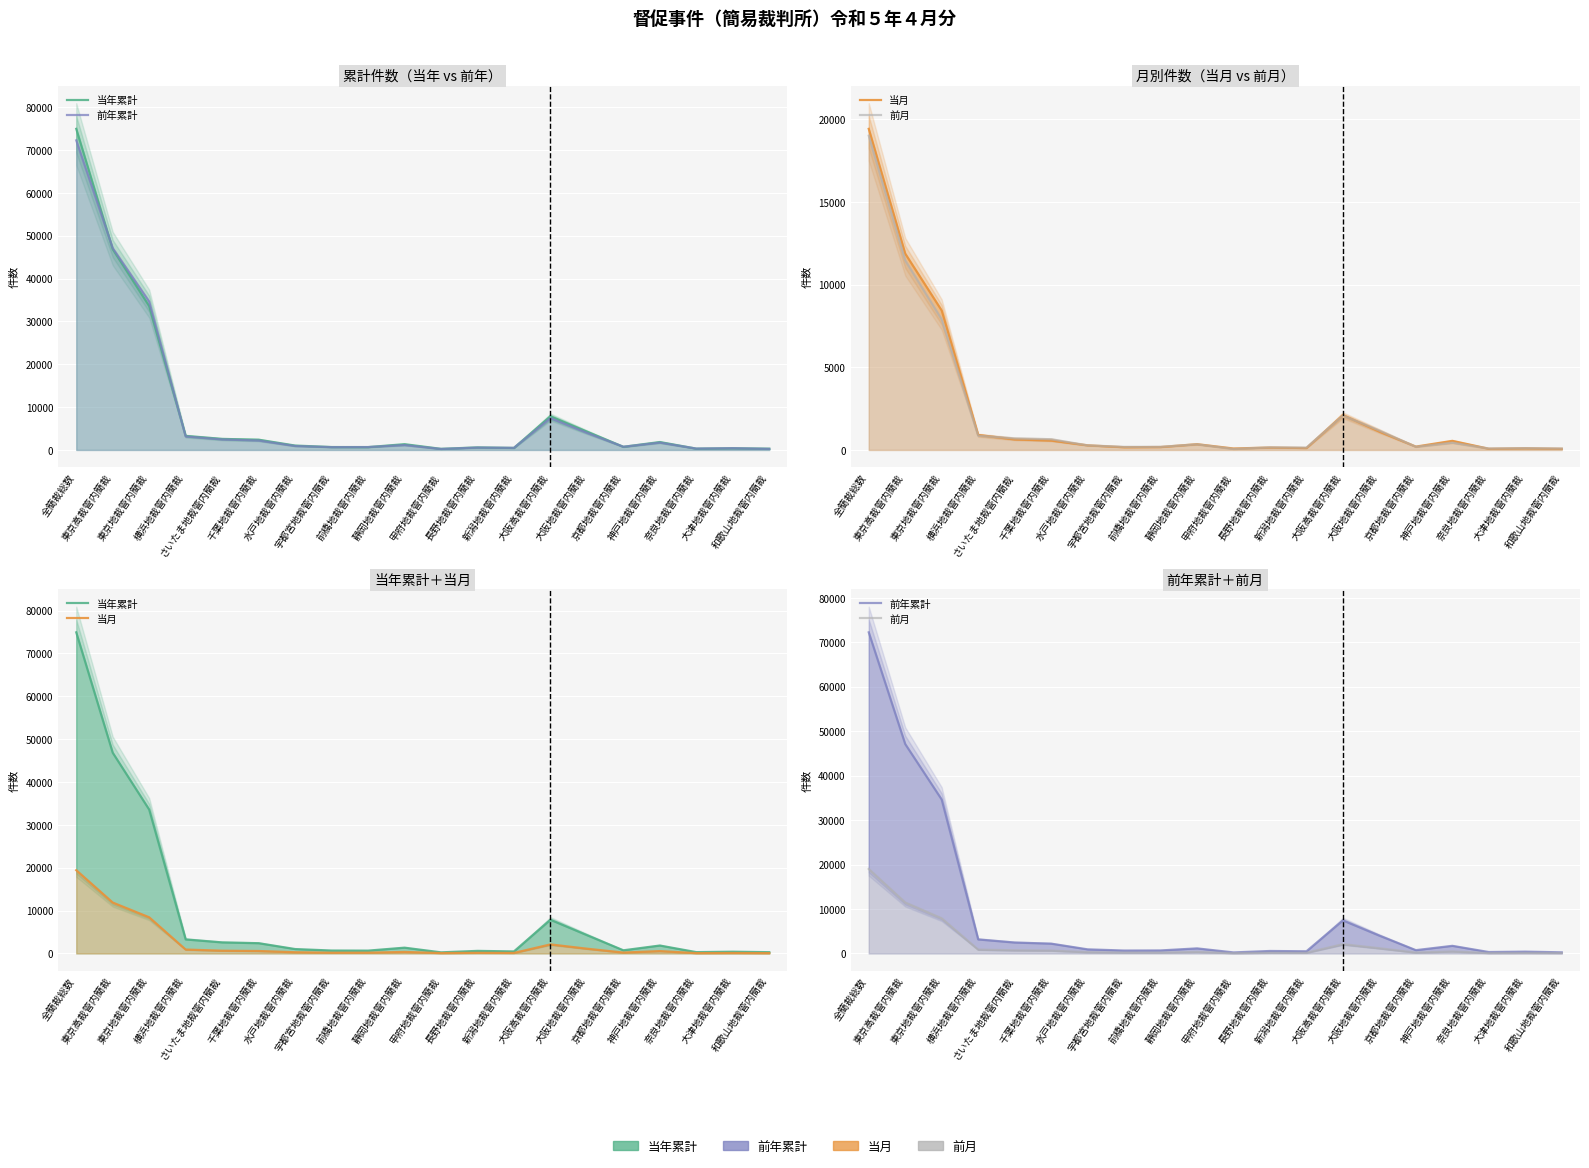

What is the sum of the 当月 values at 静岡地裁管内簡裁 and 甲府地裁管内簡裁?

437